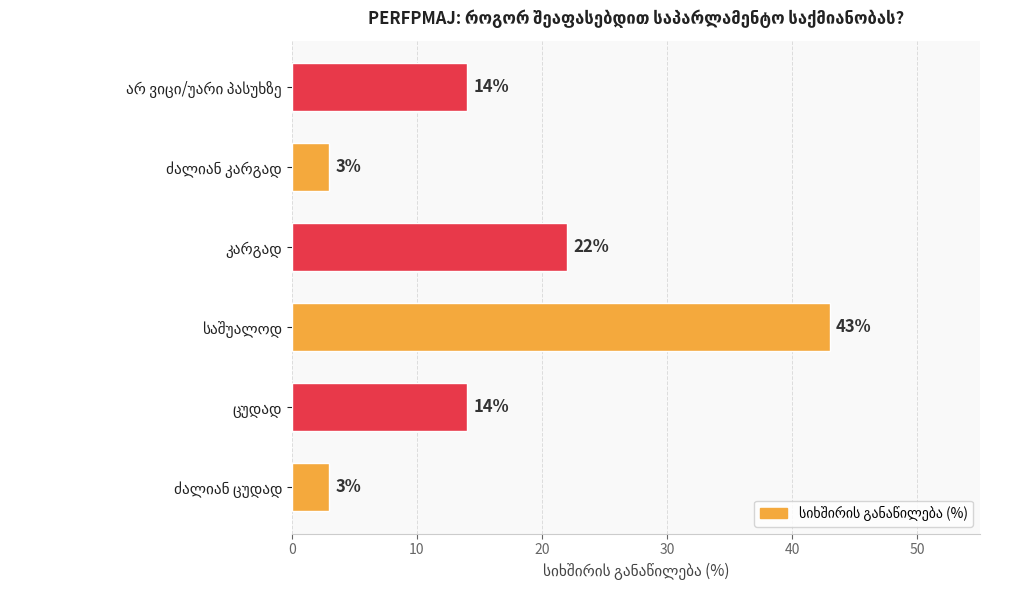

How many values are between 3 and 22?

5